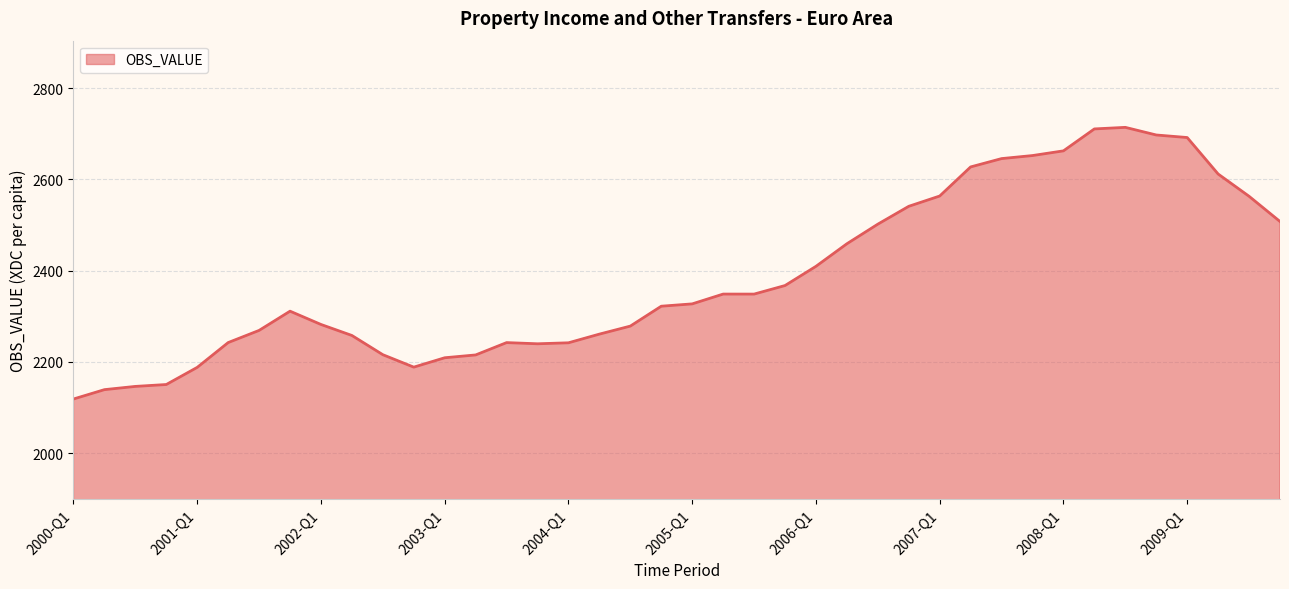

What is the difference between the maximum and minimum values?

595.3